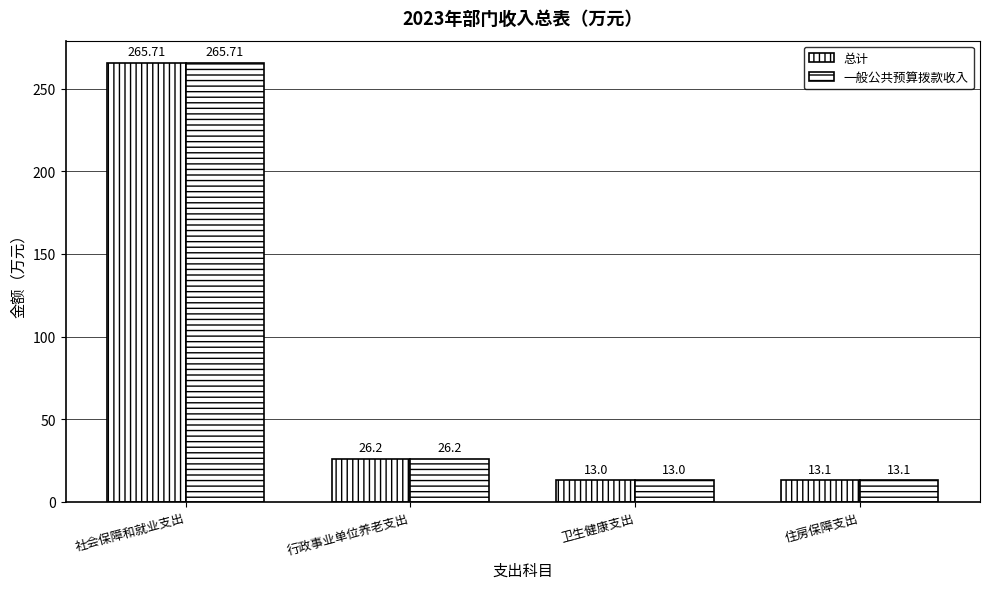

How many bars are there in total?

8